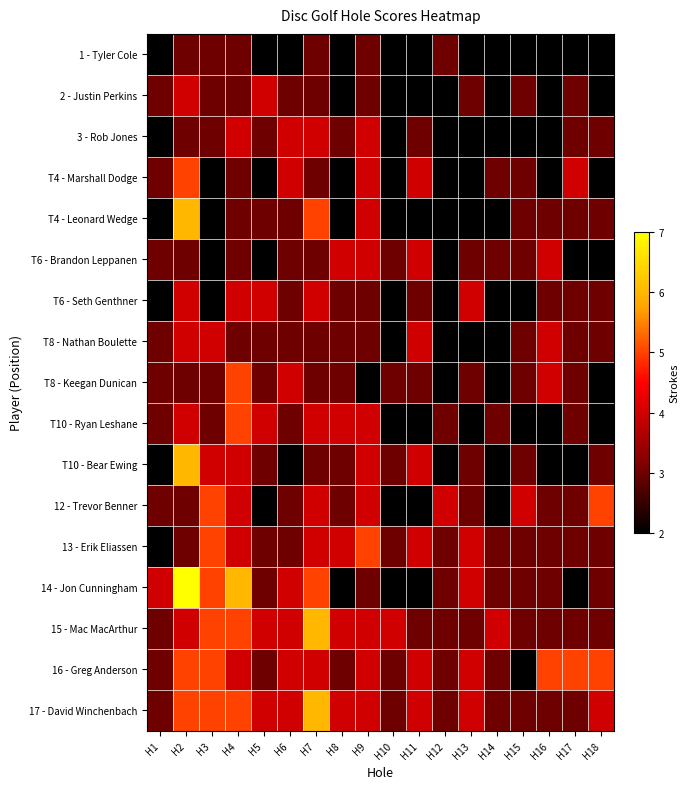

Between H13 and H9, which is larger?

H9